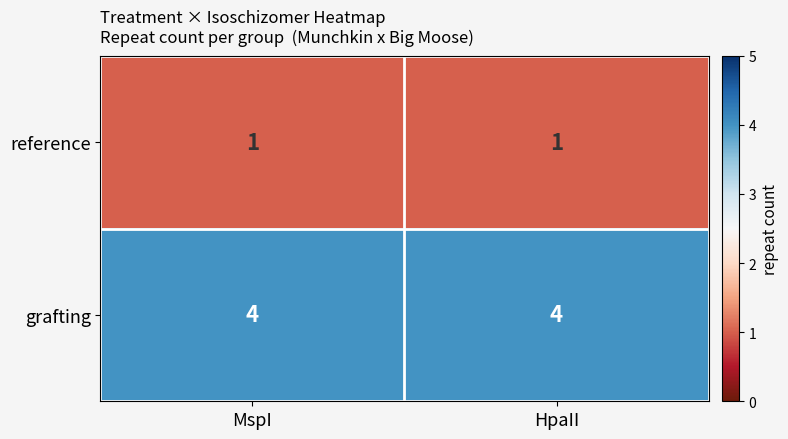

List the series in order of their overall mean, lowest first.

reference, grafting